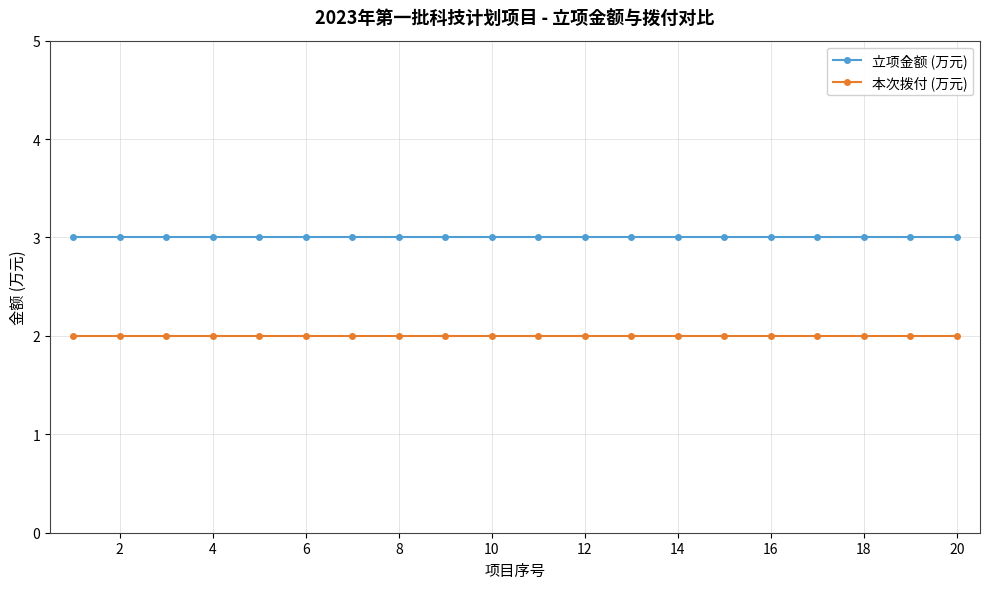

How many lines are shown in the chart?

2